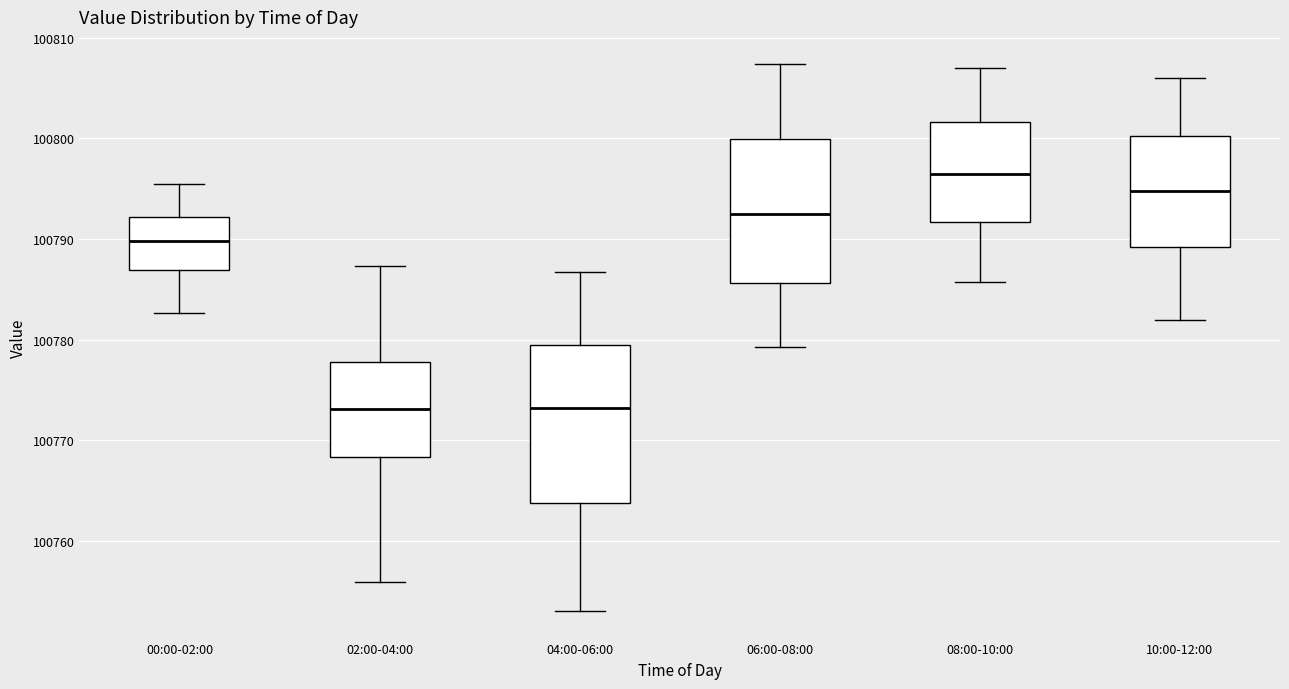

Reading left to right, transcribe this box plot: for each box, give where its median line is, the range the box spans, and where its two whiskers end, as read against the y-axis. The values are not printed on the chart, so give them approximately, as read against the axis.

00:00-02:00: median 100790, box 100787 to 100792, whiskers 100783 to 100795
02:00-04:00: median 100773, box 100768 to 100778, whiskers 100756 to 100787
04:00-06:00: median 100773, box 100764 to 100779, whiskers 100753 to 100787
06:00-08:00: median 100793, box 100786 to 100800, whiskers 100779 to 100807
08:00-10:00: median 100797, box 100792 to 100802, whiskers 100786 to 100807
10:00-12:00: median 100795, box 100789 to 100800, whiskers 100782 to 100806